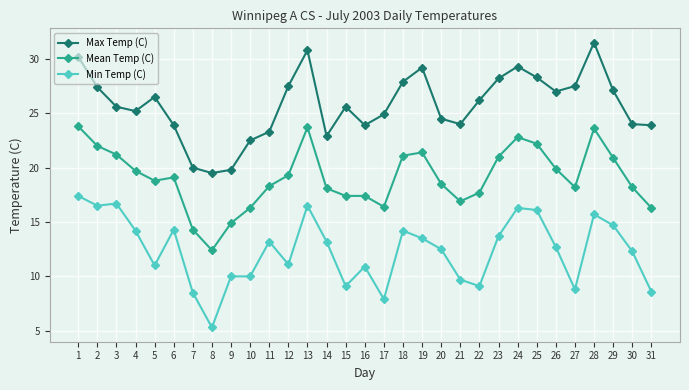

Is it true that Min Temp (C) equals 24.2 at 19?

False